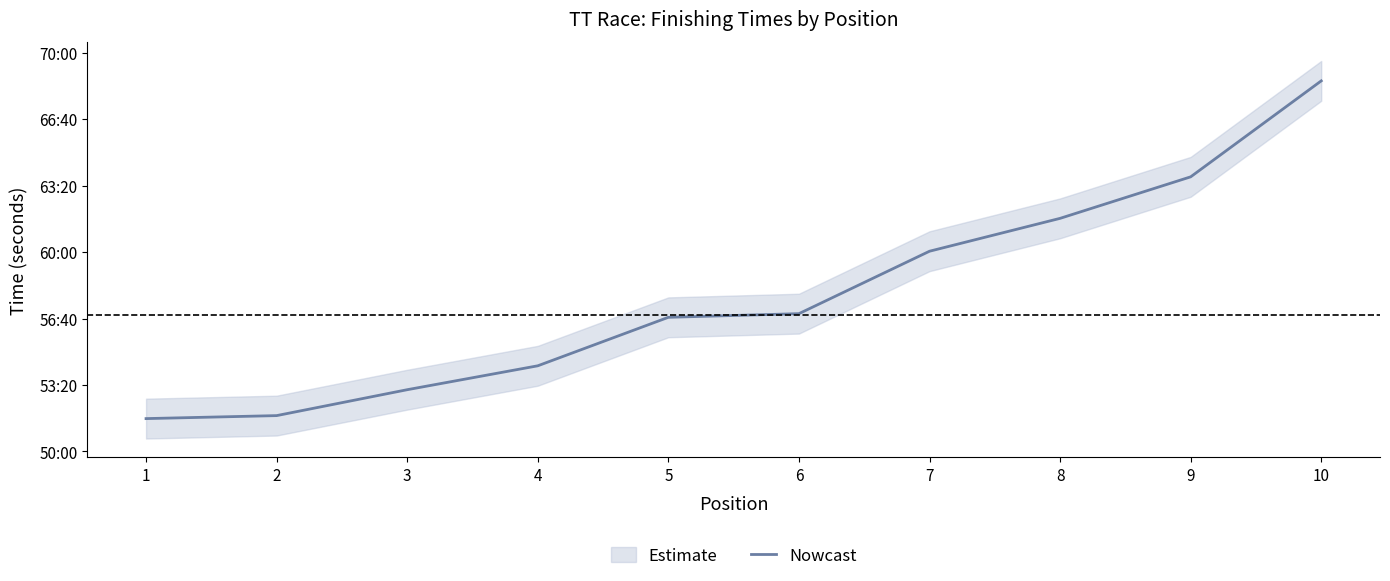

Rank the categories by value from highest to lowest.

10, 9, 8, 7, 6, 5, 4, 3, 2, 1